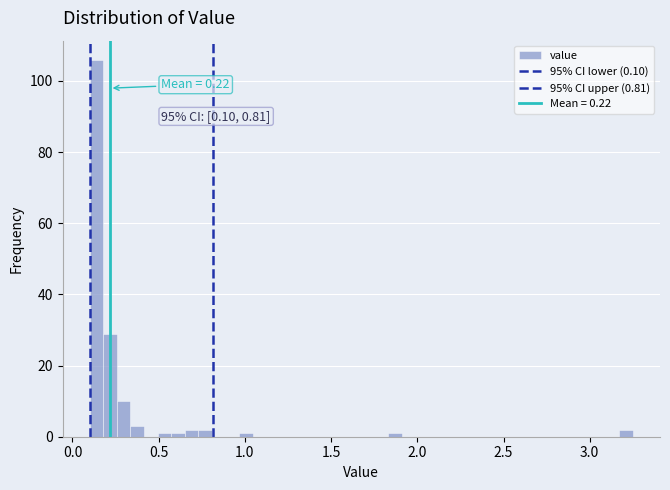

Read against the x-axis, roughly where is the centre of the tallest bar?

0.15